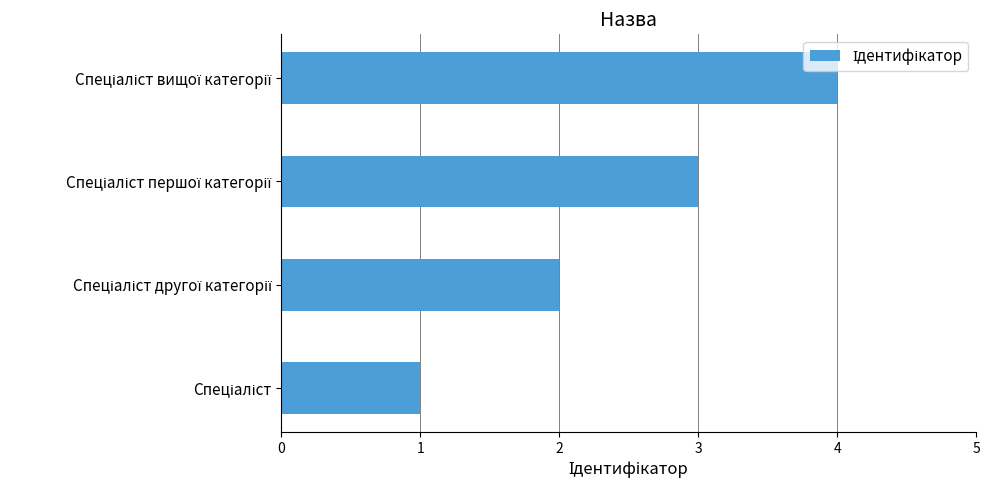

What is the maximum value shown in the chart?

4